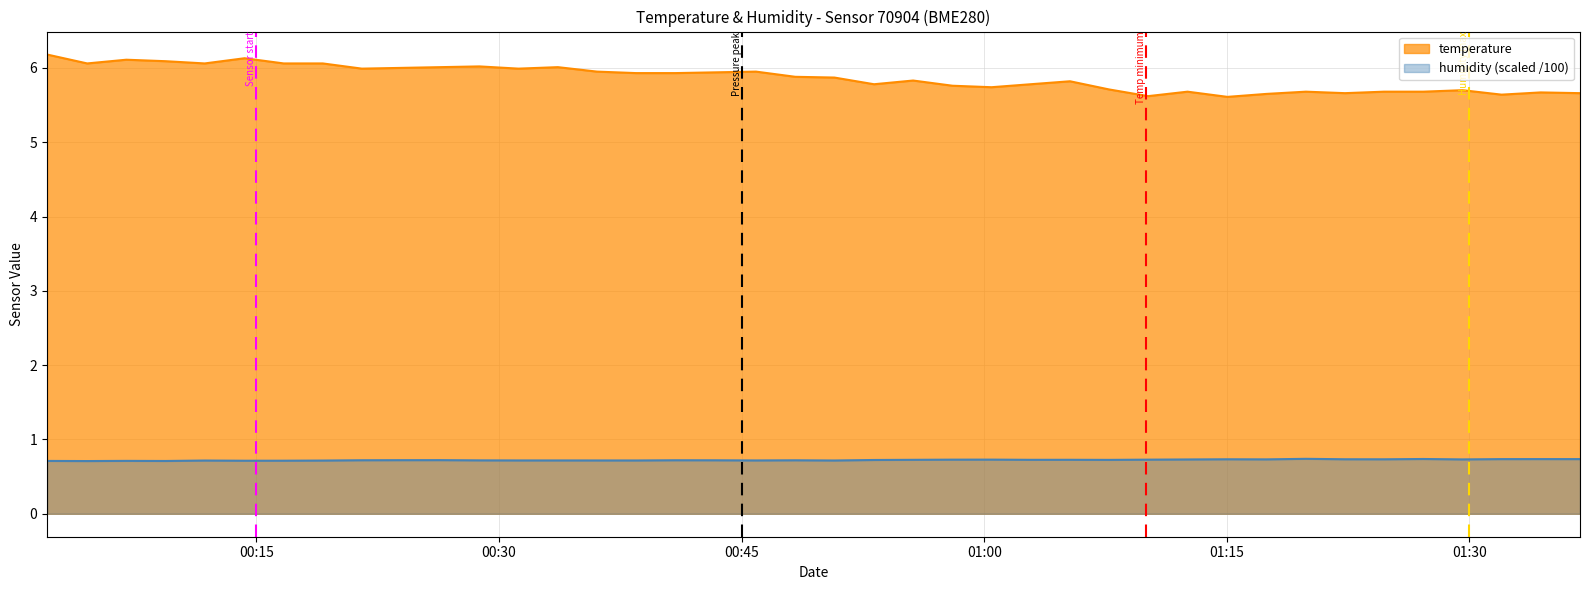

What is the smallest value displayed?

0.7